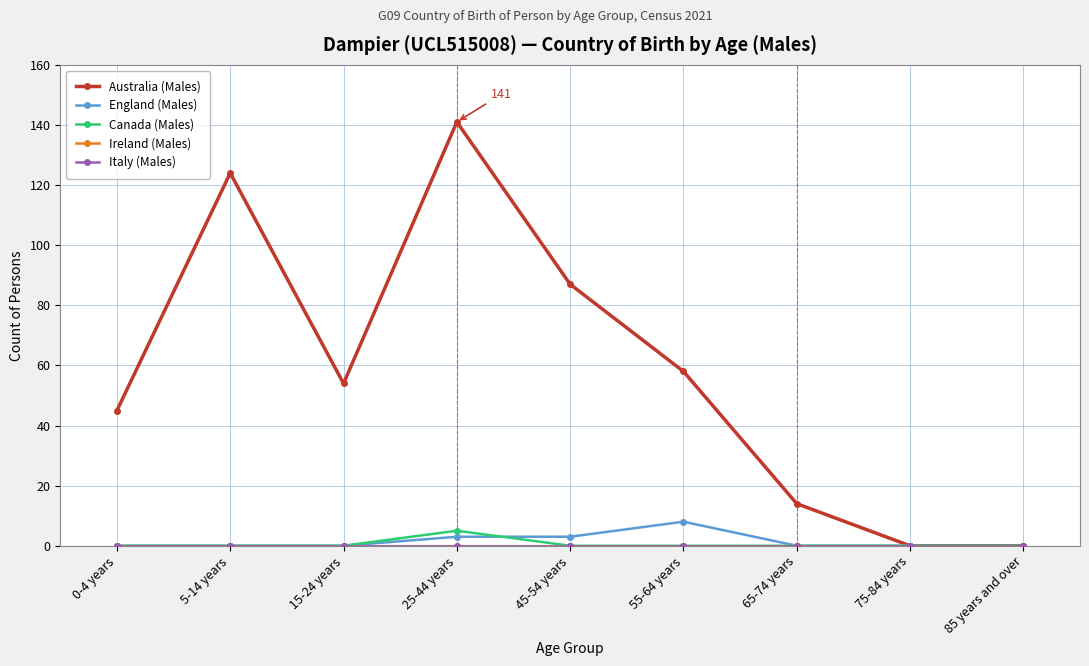

What is the maximum value shown in the chart?

141